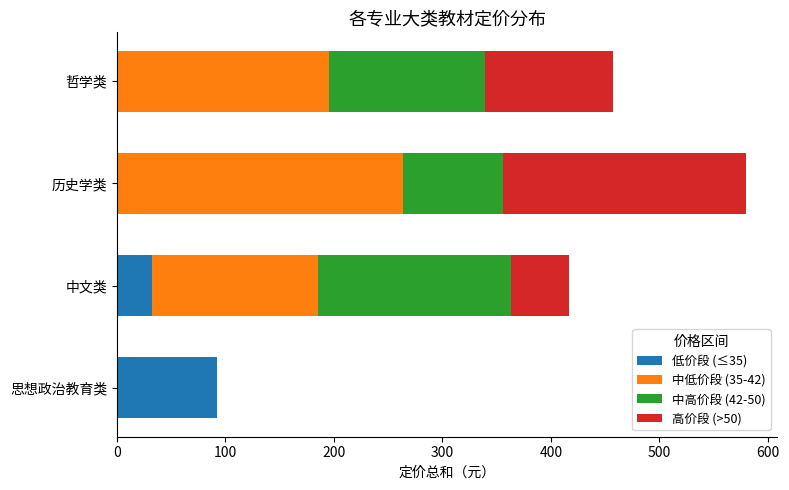

Which category has the highest value in the 低价段 (≤35) series?

思想政治教育类